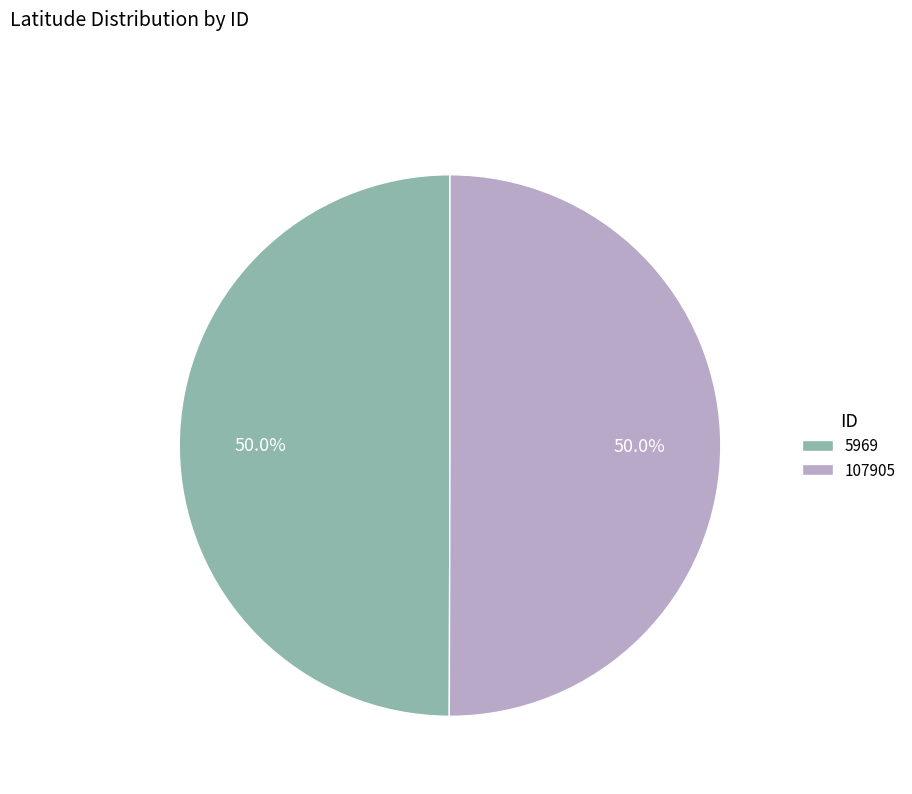

What percentage is the 107905 slice, to the nearest percent?

50%